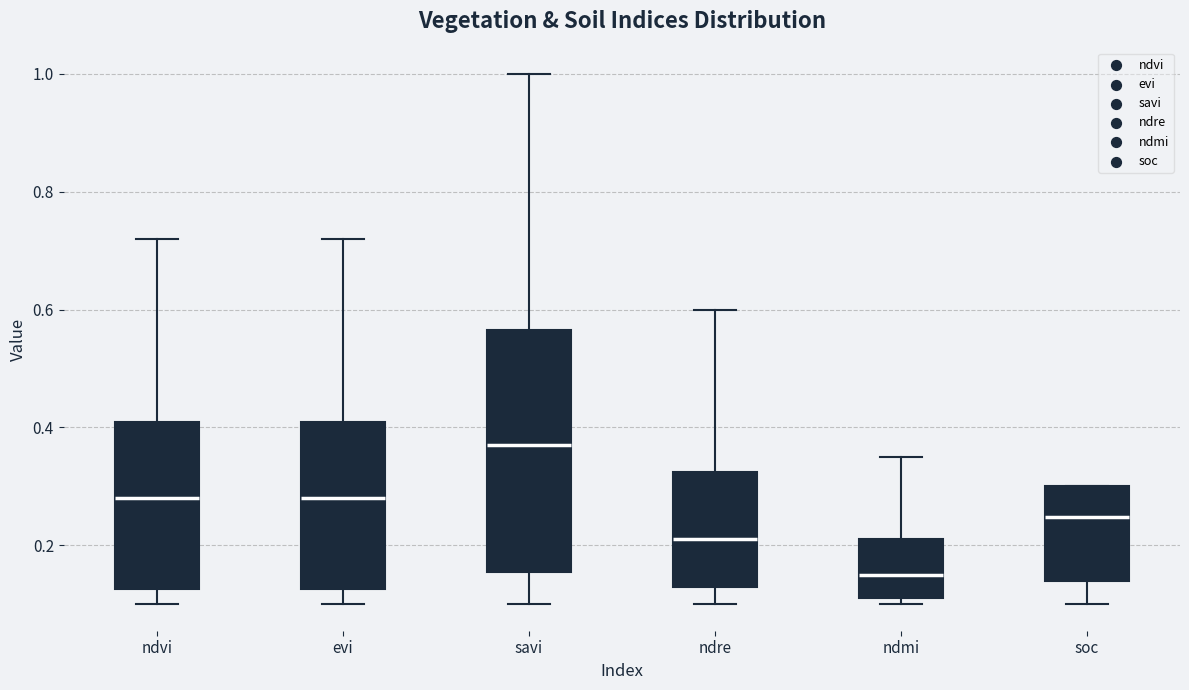

Where does the median line of the box for ndmi sit on the y-axis? The values are not printed on the chart, so give them approximately, as read against the axis.

0.16